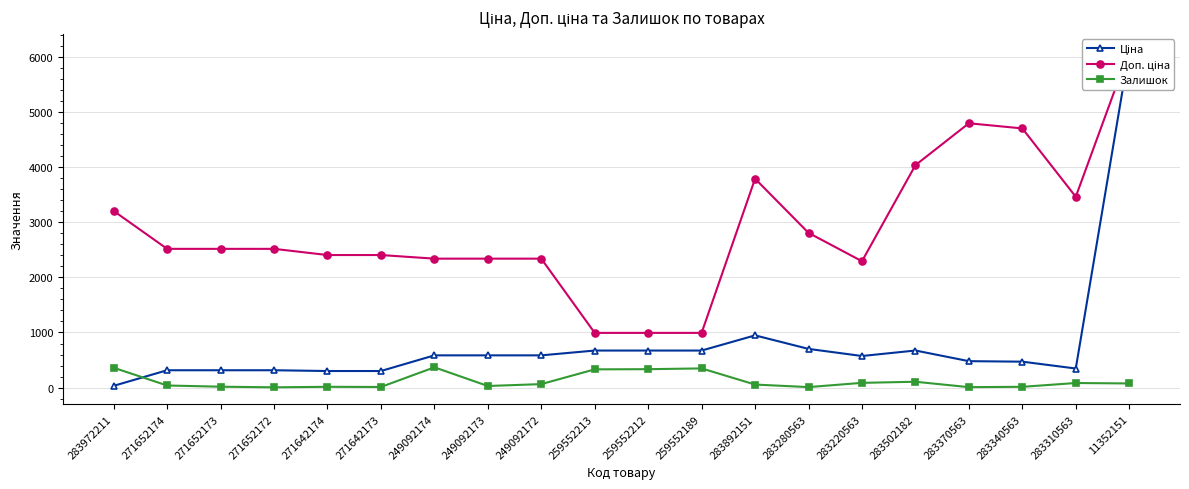

Rank the series at 283892151 from highest to lowest value.

Доп. ціна, Ціна, Залишок